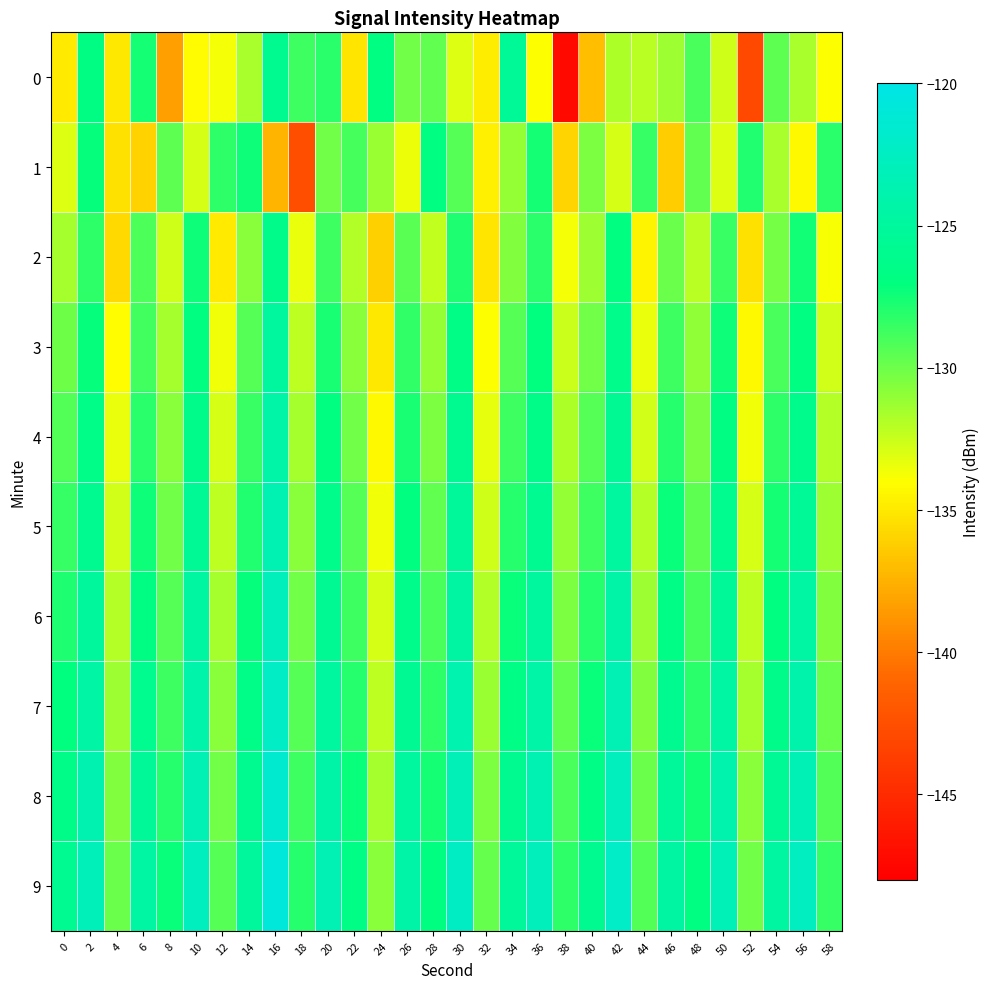

Reading left to right, what are all the values shown in this chart?

0: 0=-134.9	2=-126.7	4=-135.0	6=-127.6	8=-138.4	10=-134.2	12=-133.7	14=-131.6	16=-125.8	18=-128.6	20=-128.2	22=-135.1	24=-126.9	26=-130.2	28=-129.7	30=-133.0	32=-134.8	34=-125.4	36=-133.9	38=-147.3	40=-136.9	42=-131.8	44=-132.1	46=-131.3	48=-129.0	50=-132.6	52=-142.9	54=-129.5	56=-131.7	58=-134.0
1: 0=-133.1	2=-127.1	4=-135.4	6=-136.0	8=-129.6	10=-132.9	12=-128.2	14=-127.4	16=-137.3	18=-142.6	20=-130.2	22=-128.9	24=-131.2	26=-133.5	28=-126.8	30=-129.3	32=-134.7	34=-131.1	36=-127.6	38=-135.9	40=-130.4	42=-132.8	44=-128.5	46=-136.2	48=-129.7	50=-133.1	52=-127.9	54=-131.6	56=-134.3	58=-128.2
2: 0=-131.5	2=-128.3	4=-135.7	6=-129.1	8=-132.6	10=-127.4	12=-134.9	14=-130.8	16=-126.2	18=-133.4	20=-128.7	22=-131.9	24=-136.1	26=-129.5	28=-132.3	30=-127.8	32=-135.2	34=-130.6	36=-128.1	38=-133.7	40=-131.3	42=-127.0	44=-134.5	46=-129.9	48=-132.1	50=-128.6	52=-135.4	54=-130.2	56=-127.5	58=-133.8
3: 0=-130.0	2=-127.2	4=-134.1	6=-128.8	8=-131.5	10=-126.9	12=-133.6	14=-129.3	16=-125.0	18=-132.2	20=-127.7	22=-130.8	24=-135.0	26=-128.4	28=-131.1	30=-126.6	32=-134.0	34=-129.4	36=-127.1	38=-132.5	40=-130.1	42=-126.3	44=-133.4	46=-128.7	48=-131.0	50=-127.4	52=-134.3	54=-129.0	56=-126.8	58=-132.7
4: 0=-129.2	2=-126.5	4=-133.4	6=-128.1	8=-130.8	10=-126.2	12=-132.9	14=-128.6	16=-124.3	18=-131.5	20=-127.0	22=-130.1	24=-134.3	26=-127.7	28=-130.4	30=-125.9	32=-133.3	34=-128.7	36=-126.4	38=-131.8	40=-129.4	42=-125.6	44=-132.7	46=-128.0	48=-130.3	50=-126.7	52=-133.6	54=-128.3	56=-126.1	58=-132.0
5: 0=-128.5	2=-125.8	4=-132.7	6=-127.4	8=-130.1	10=-125.5	12=-132.2	14=-127.9	16=-123.6	18=-130.8	20=-126.3	22=-129.4	24=-133.6	26=-127.0	28=-129.7	30=-125.2	32=-132.6	34=-128.0	36=-125.7	38=-131.1	40=-128.7	42=-124.9	44=-132.0	46=-127.3	48=-129.6	50=-126.0	52=-132.9	54=-127.6	56=-125.4	58=-131.3
6: 0=-127.8	2=-125.1	4=-132.0	6=-126.7	8=-129.4	10=-124.8	12=-131.5	14=-127.2	16=-122.9	18=-130.1	20=-125.6	22=-128.7	24=-132.9	26=-126.3	28=-129.0	30=-124.5	32=-131.9	34=-127.3	36=-125.0	38=-130.4	40=-128.0	42=-124.2	44=-131.3	46=-126.6	48=-128.9	50=-125.3	52=-132.2	54=-126.9	56=-124.7	58=-130.6
7: 0=-127.1	2=-124.4	4=-131.3	6=-126.0	8=-128.7	10=-124.1	12=-130.8	14=-126.5	16=-122.2	18=-129.4	20=-124.9	22=-128.0	24=-132.2	26=-125.6	28=-128.3	30=-123.8	32=-131.2	34=-126.6	36=-124.3	38=-129.7	40=-127.3	42=-123.5	44=-130.6	46=-125.9	48=-128.2	50=-124.6	52=-131.5	54=-126.2	56=-124.0	58=-129.9
8: 0=-126.4	2=-123.7	4=-130.6	6=-125.3	8=-128.0	10=-123.4	12=-130.1	14=-125.8	16=-121.5	18=-128.7	20=-124.2	22=-127.3	24=-131.5	26=-124.9	28=-127.6	30=-123.1	32=-130.5	34=-125.9	36=-123.6	38=-129.0	40=-126.6	42=-122.8	44=-129.9	46=-125.2	48=-127.5	50=-123.9	52=-130.8	54=-125.5	56=-123.3	58=-129.2
9: 0=-125.7	2=-123.0	4=-129.9	6=-124.6	8=-127.3	10=-122.7	12=-129.4	14=-125.1	16=-120.8	18=-128.0	20=-123.5	22=-126.6	24=-130.8	26=-124.2	28=-126.9	30=-122.4	32=-129.8	34=-125.2	36=-122.9	38=-128.3	40=-125.9	42=-122.1	44=-129.2	46=-124.5	48=-126.8	50=-123.2	52=-130.1	54=-124.8	56=-122.6	58=-128.5